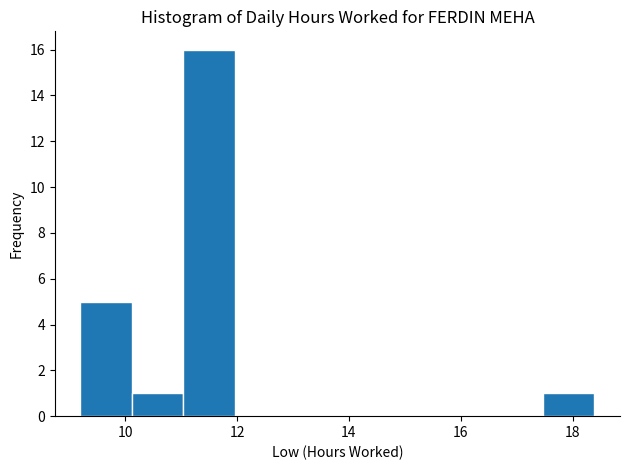

Reading left to right, list every bar in this chart as the range it spans on the x-axis followed by its height. Neither the bar edges nor the heights are printed on the chart, so give them approximately, as read against the axes.

9.2 to 10.2: 5
10.2 to 11.0: 1
11.0 to 12.0: 16
12.0 to 12.8: 0
12.8 to 13.8: 0
13.8 to 14.8: 0
14.8 to 15.6: 0
15.6 to 16.6: 0
16.6 to 17.4: 0
17.4 to 18.4: 1